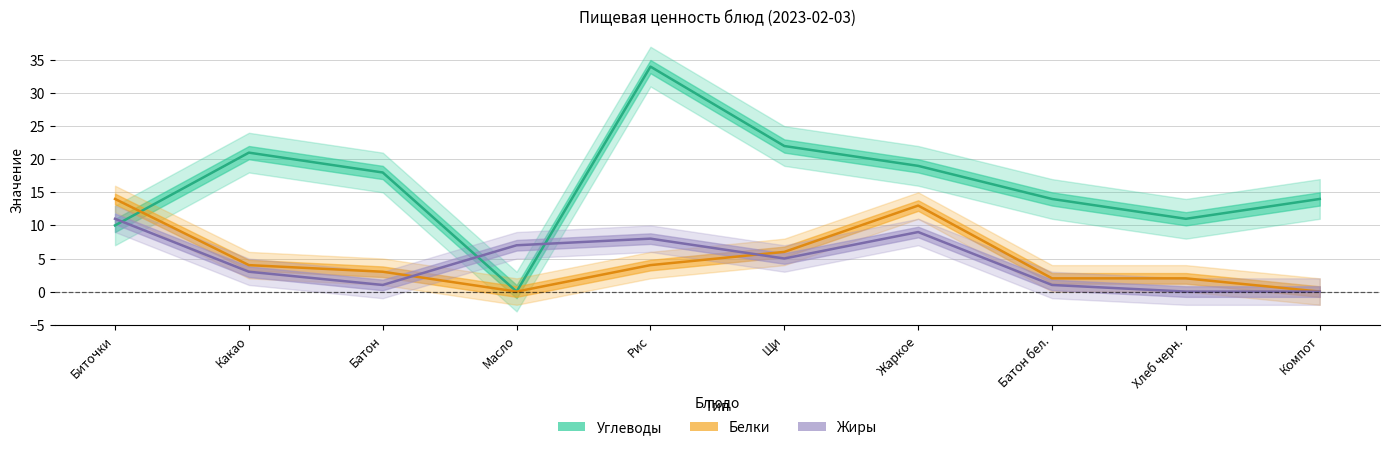

What is the label of the 5th point from the left?

Рис